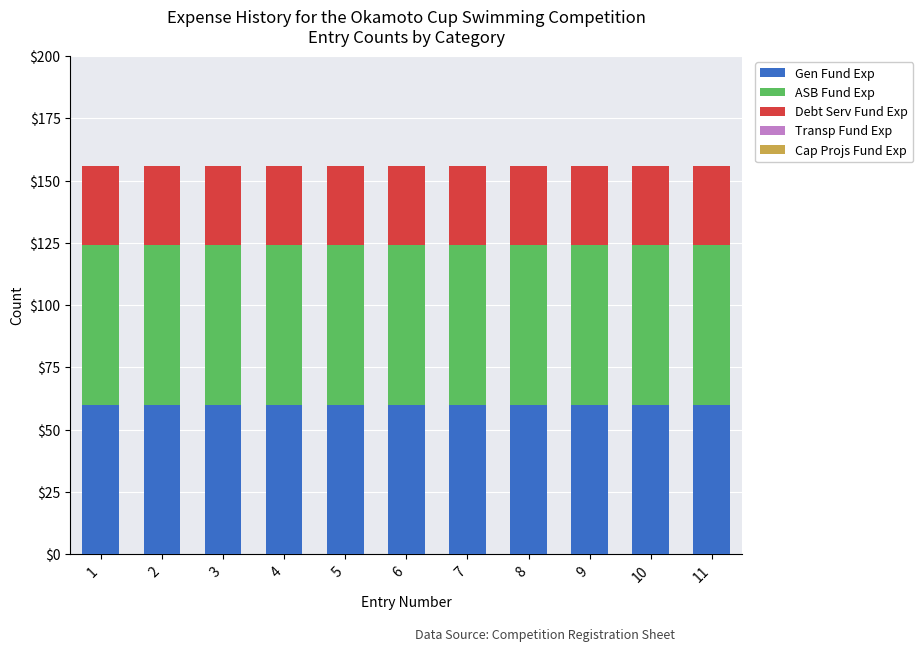

What is the sum of all Gen Fund Exp values?

660